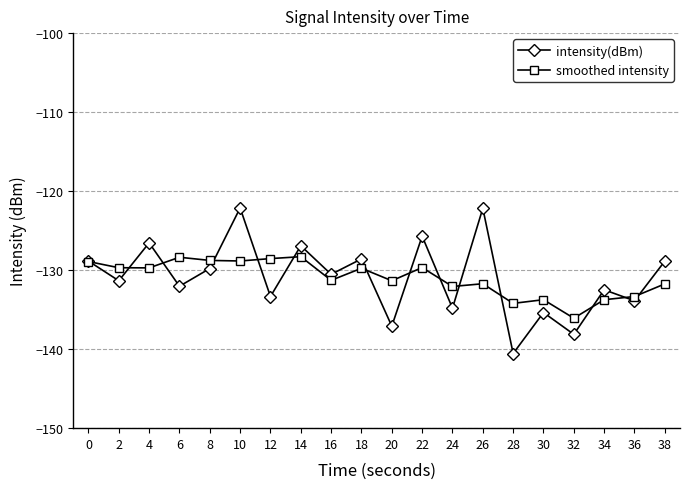

At which category is the sum across all series the highest?

10